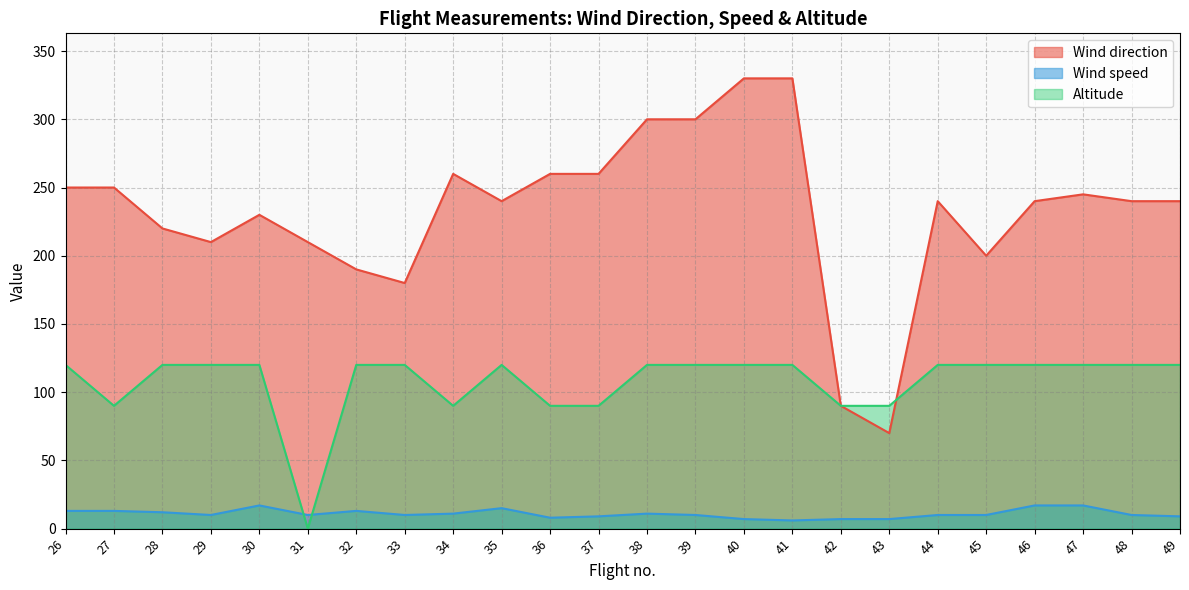

How many interior local peaks does the Wind speed series have?

4